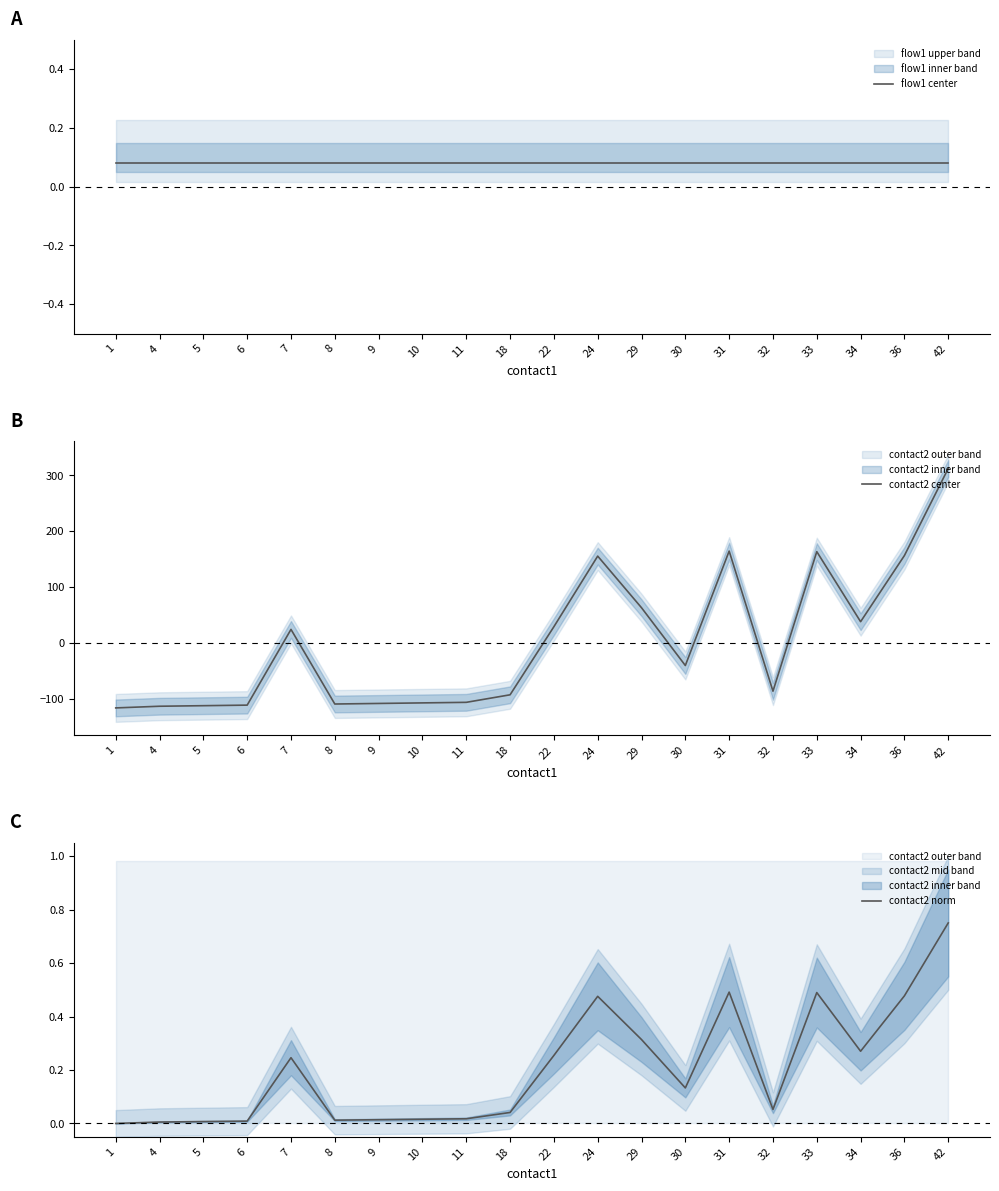

How many interior local peaks does the contact2 center series have?

4